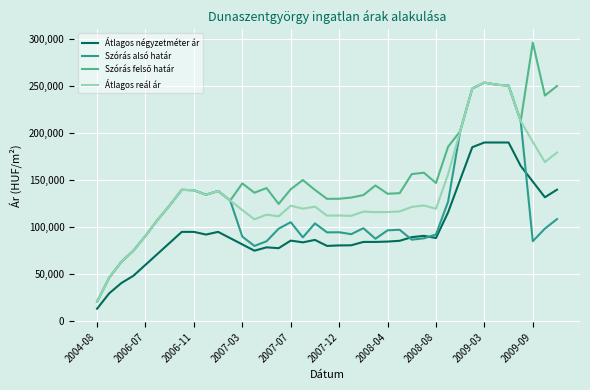

What is the minimum value for Átlagos reál ár?

20833